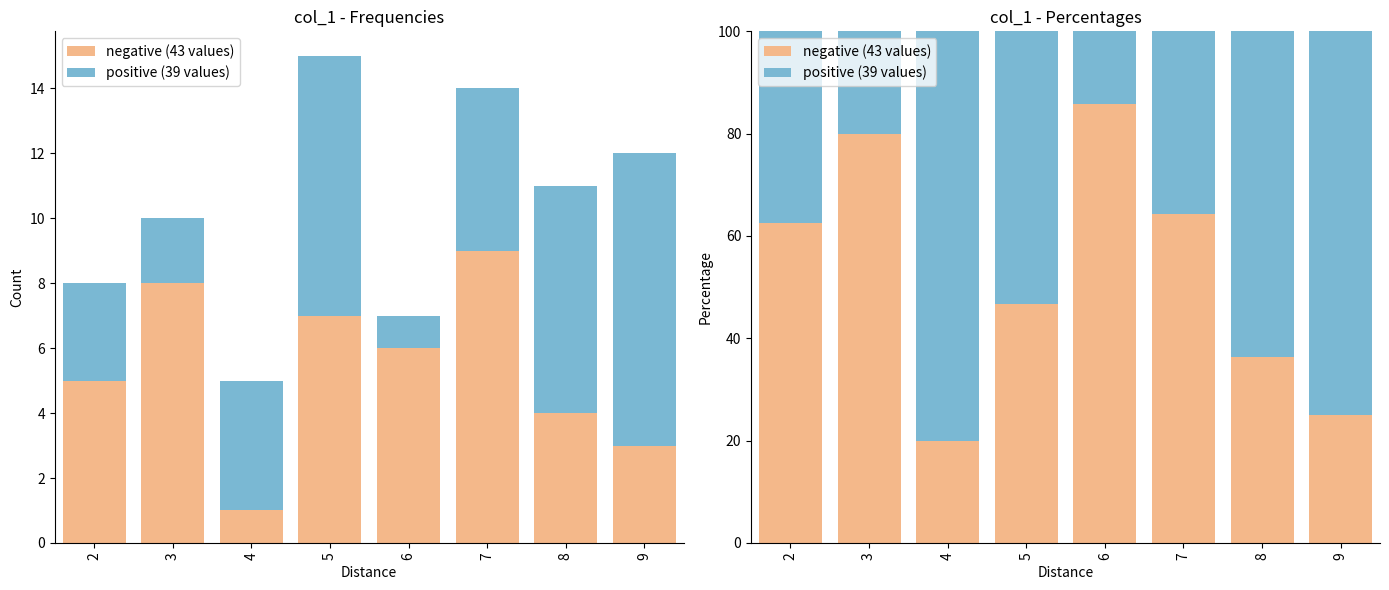

The value of negative (43 values) at 7 is 84.8. True or false?

False